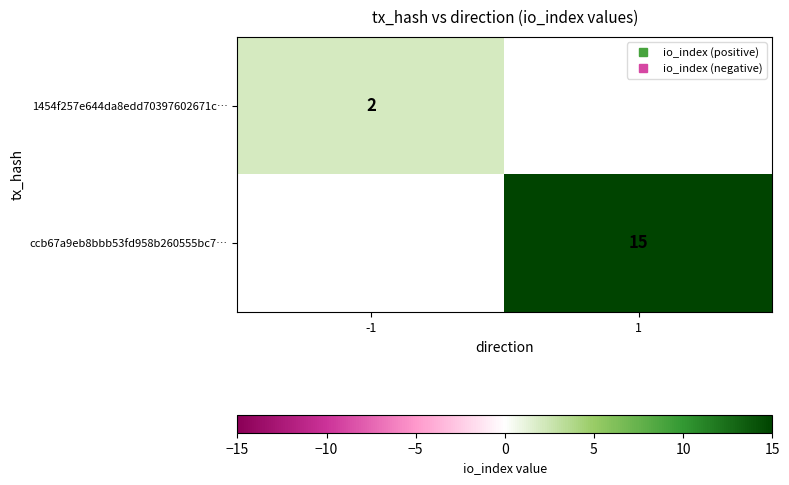

Between -1 and 1, which is larger?

1